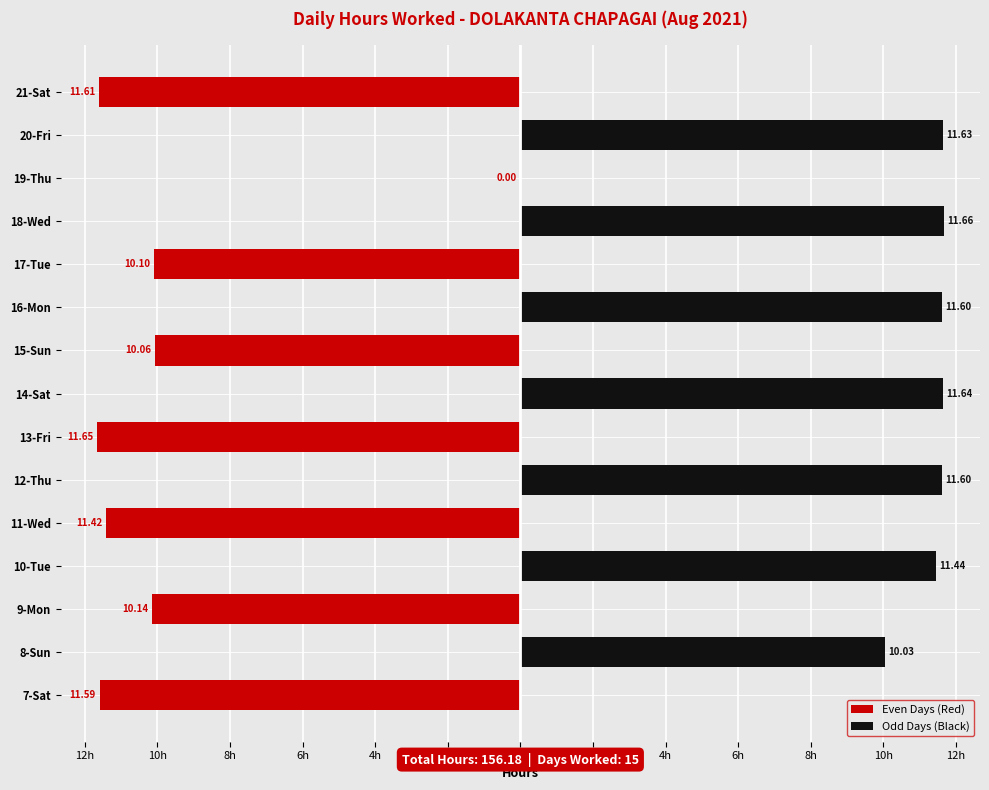

What is the label of the 8th bar from the right?

14-Sat